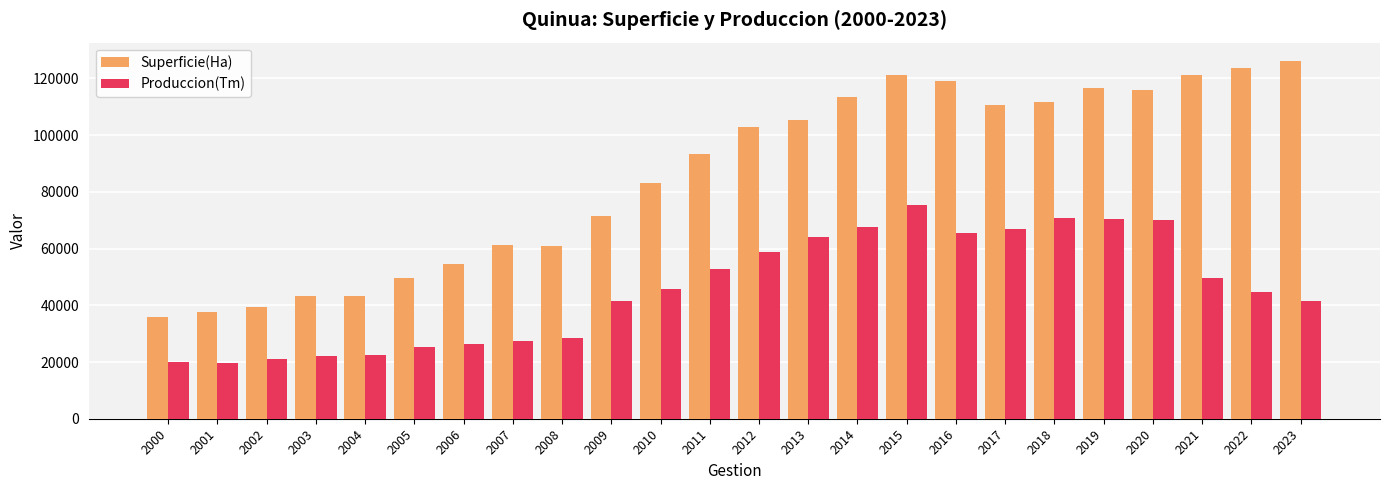

Is it true that Produccion(Tm) equals 70170 at 2020?

True